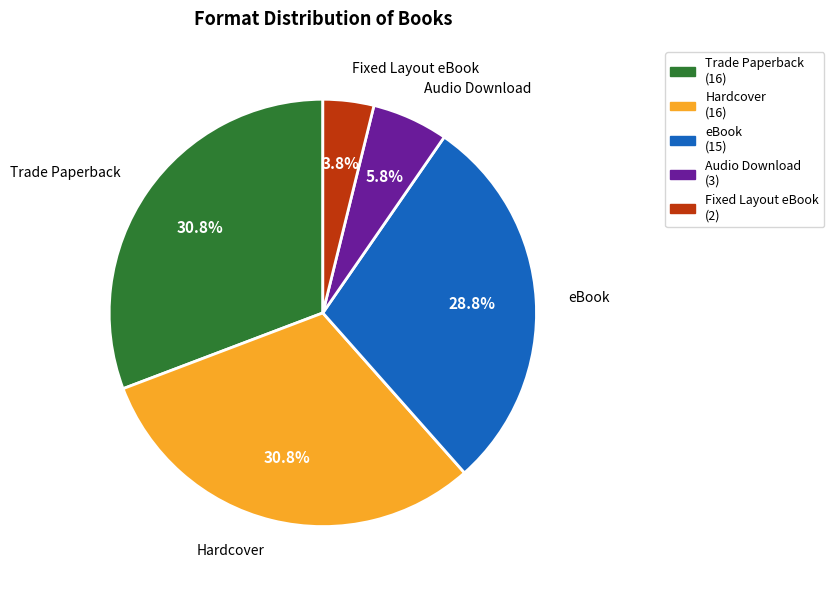

What is the smallest slice in the pie chart?

Fixed Layout eBook